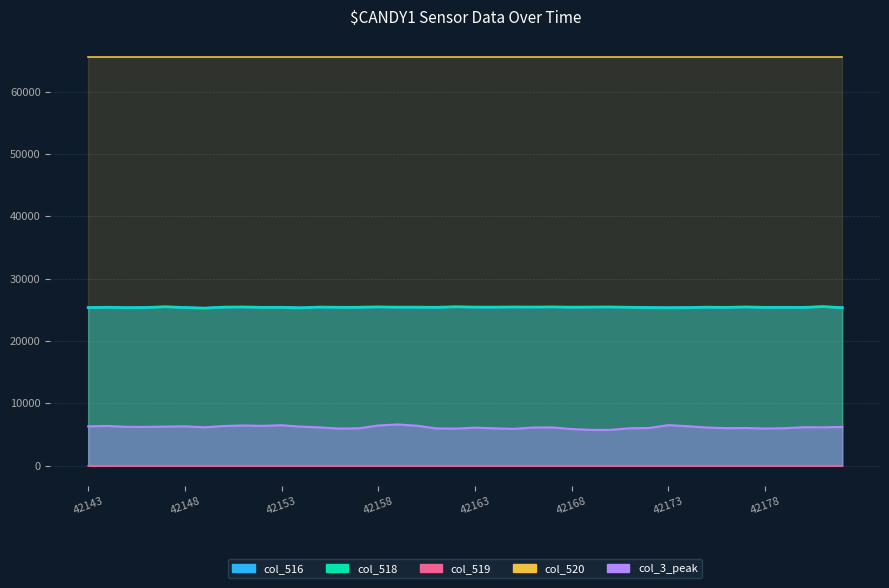

The value of col_3_peak at 42172 is 6053. True or false?

True